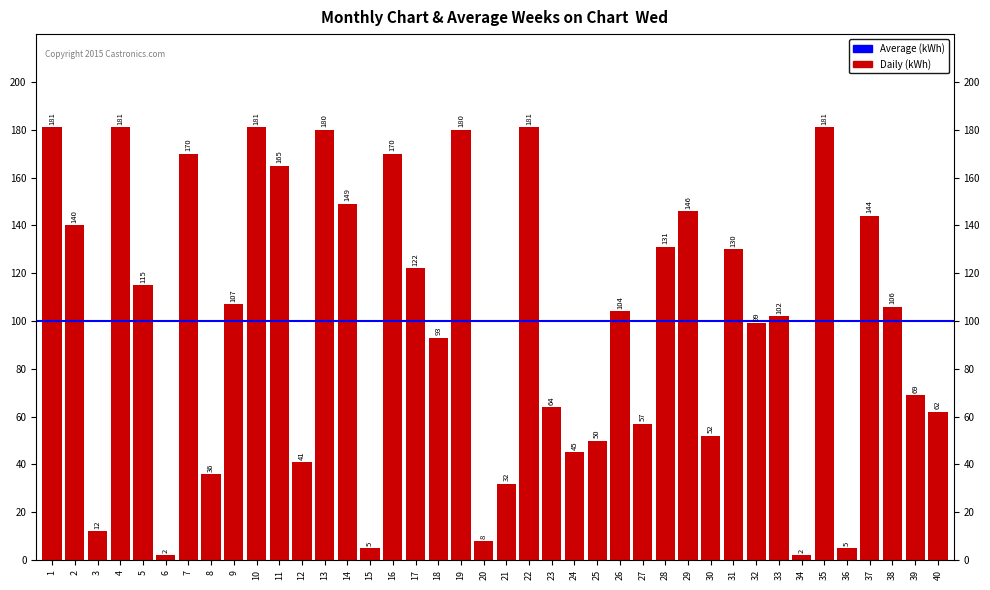

What is the difference between the maximum and minimum values?

179